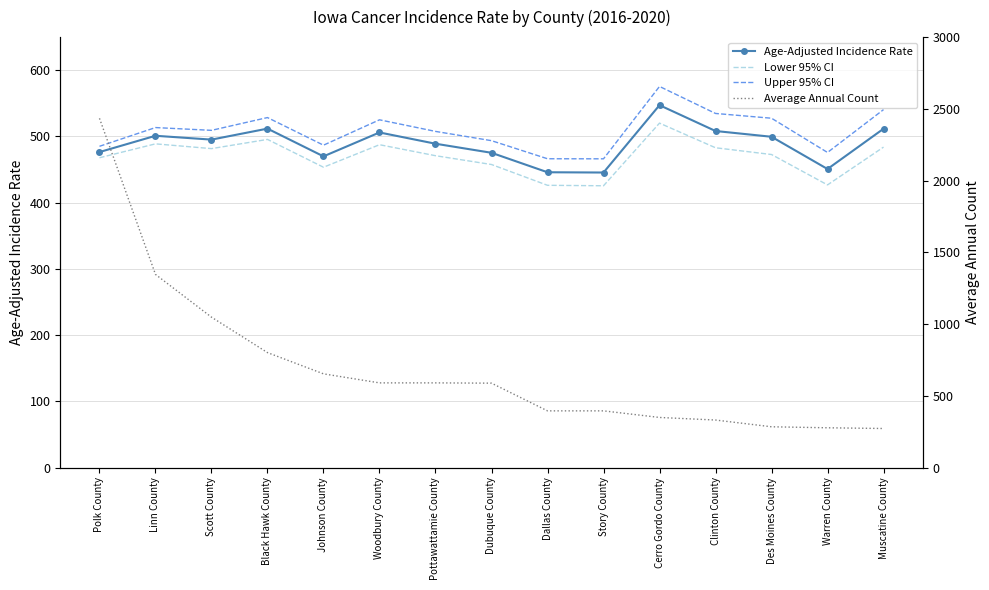

What is the value of the Upper 95% CI point at the 11th from the left?

575.5